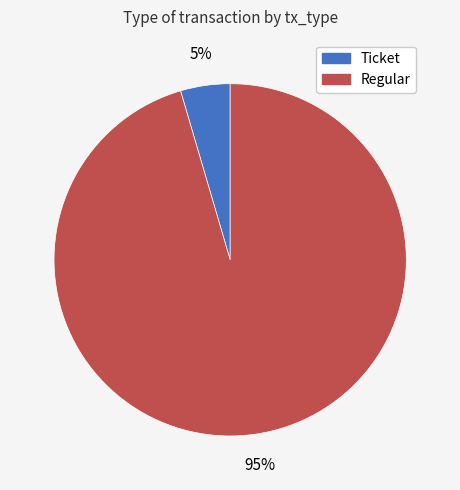

What is the largest slice in the pie chart?

Regular